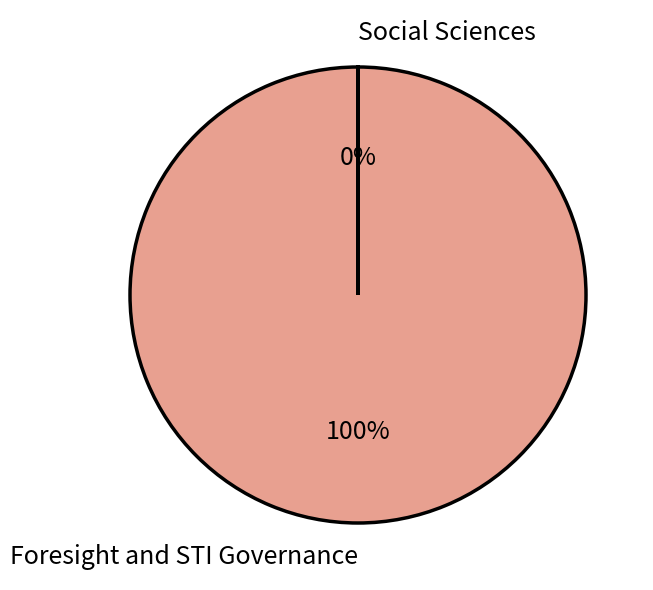

To the nearest percent, what is the difference between the largest and smallest slice percentages?

100%